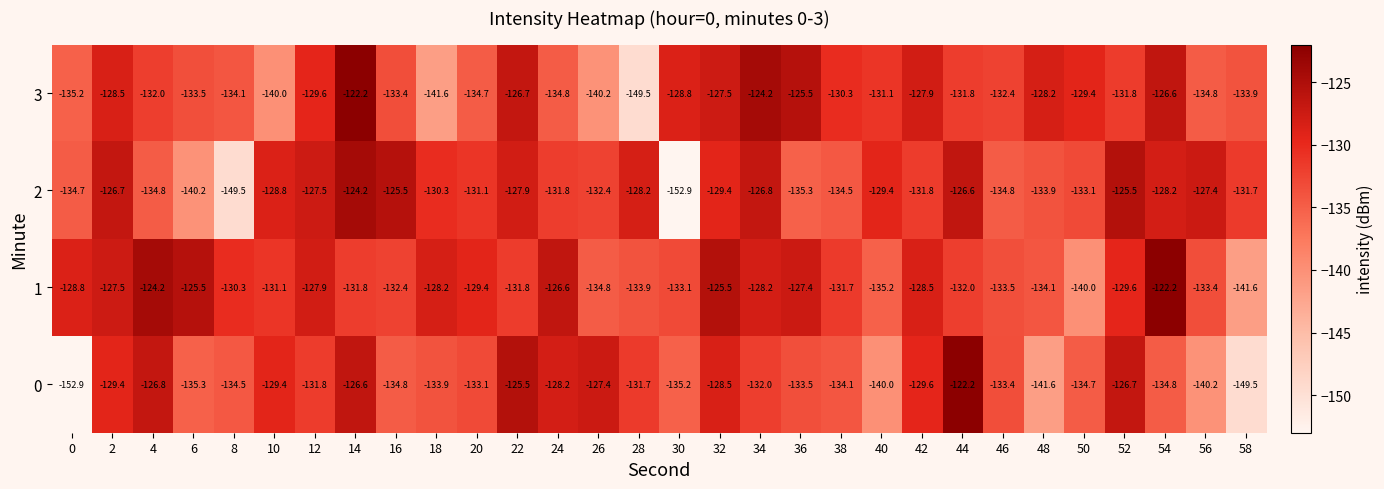

What is the highest value of the 2 series?

-124.2